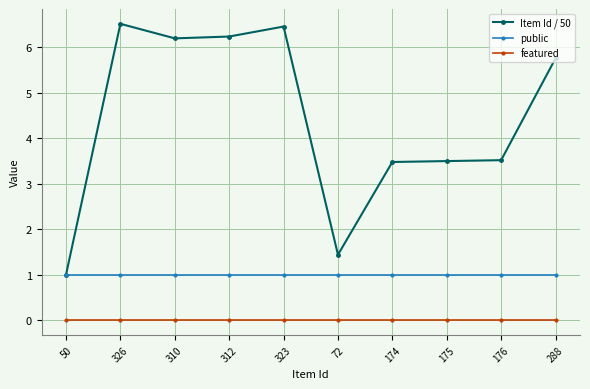

Between 310 and 176, which series saw the biggest shift?

Item Id / 50